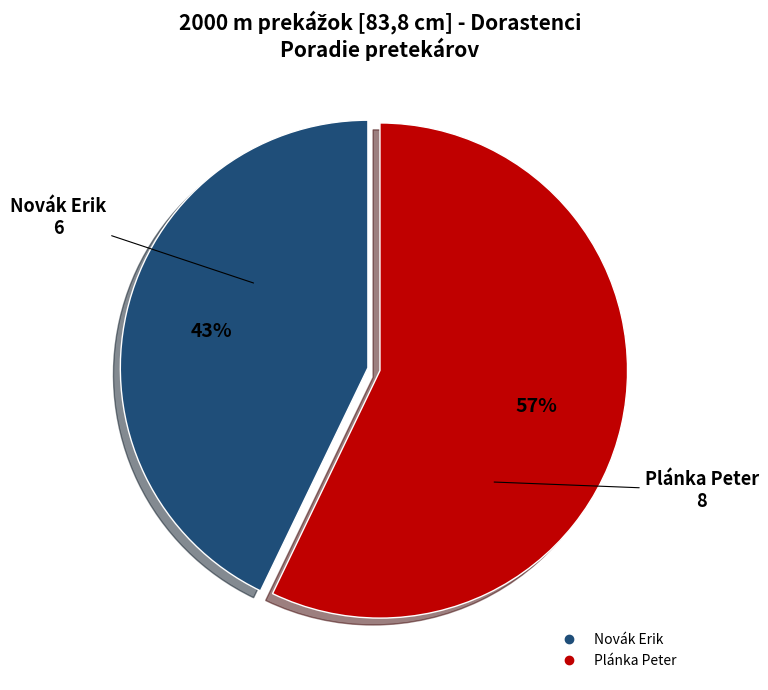

Count the number of slices in the pie.

2